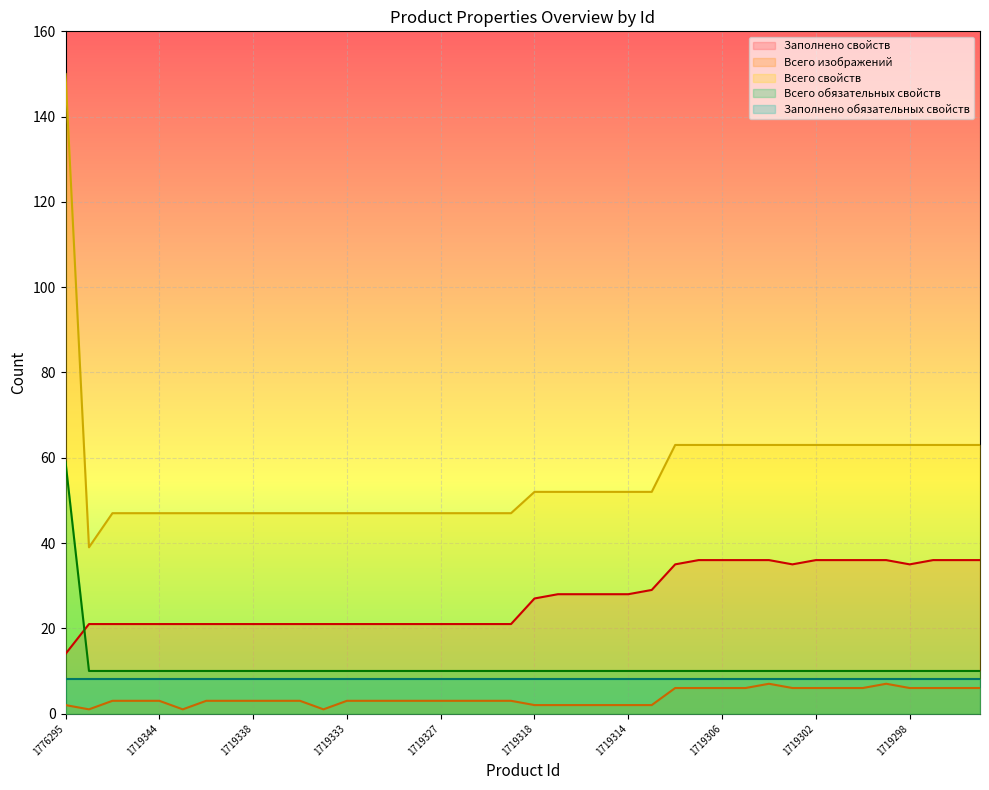

What is the smallest value displayed?

1